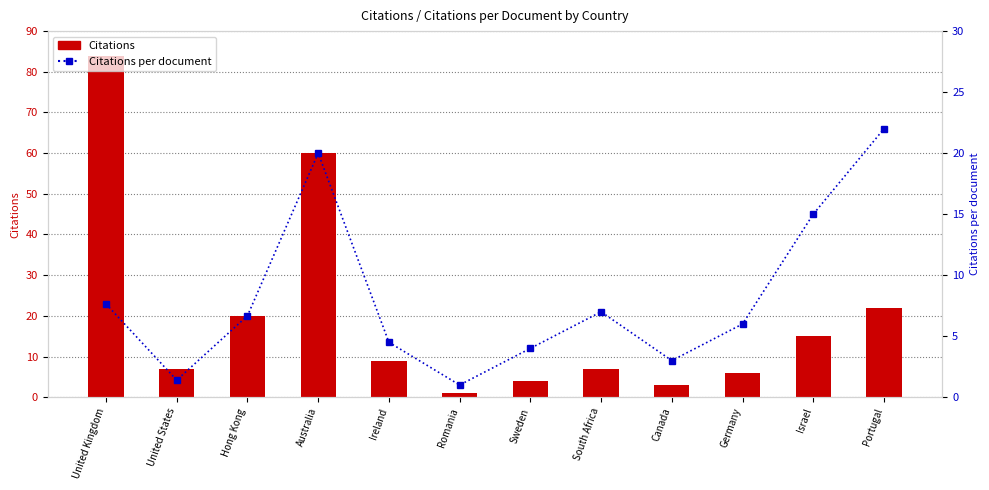

Which series has the widest spread of values?

Citations